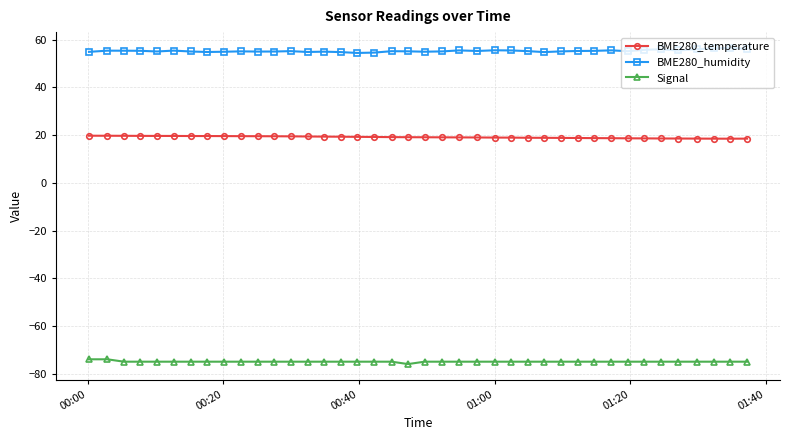

List the series in order of their peak value, lowest first.

Signal, BME280_temperature, BME280_humidity